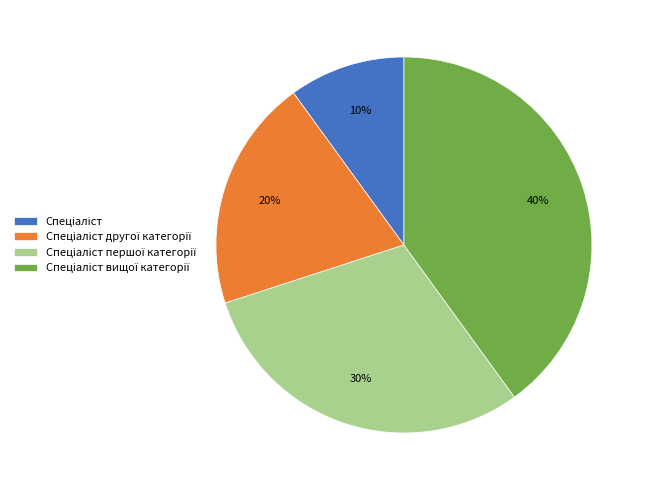

Does any single category account for the majority?

No